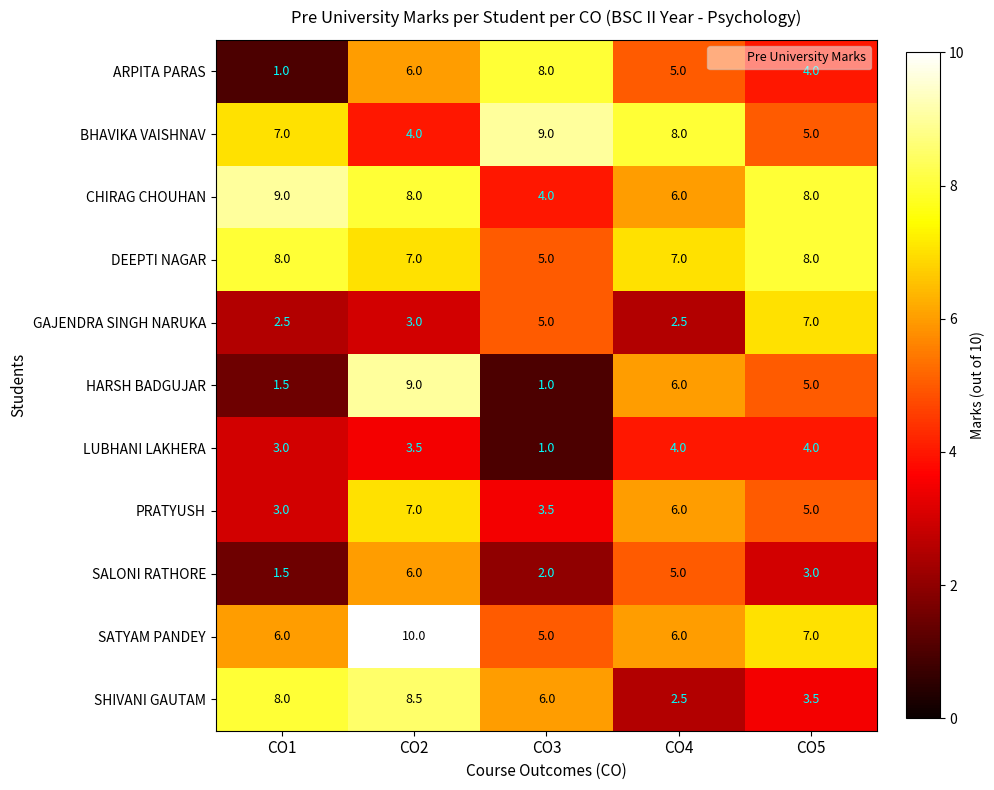

What is the difference between the highest and lowest values at CO5?

5.0